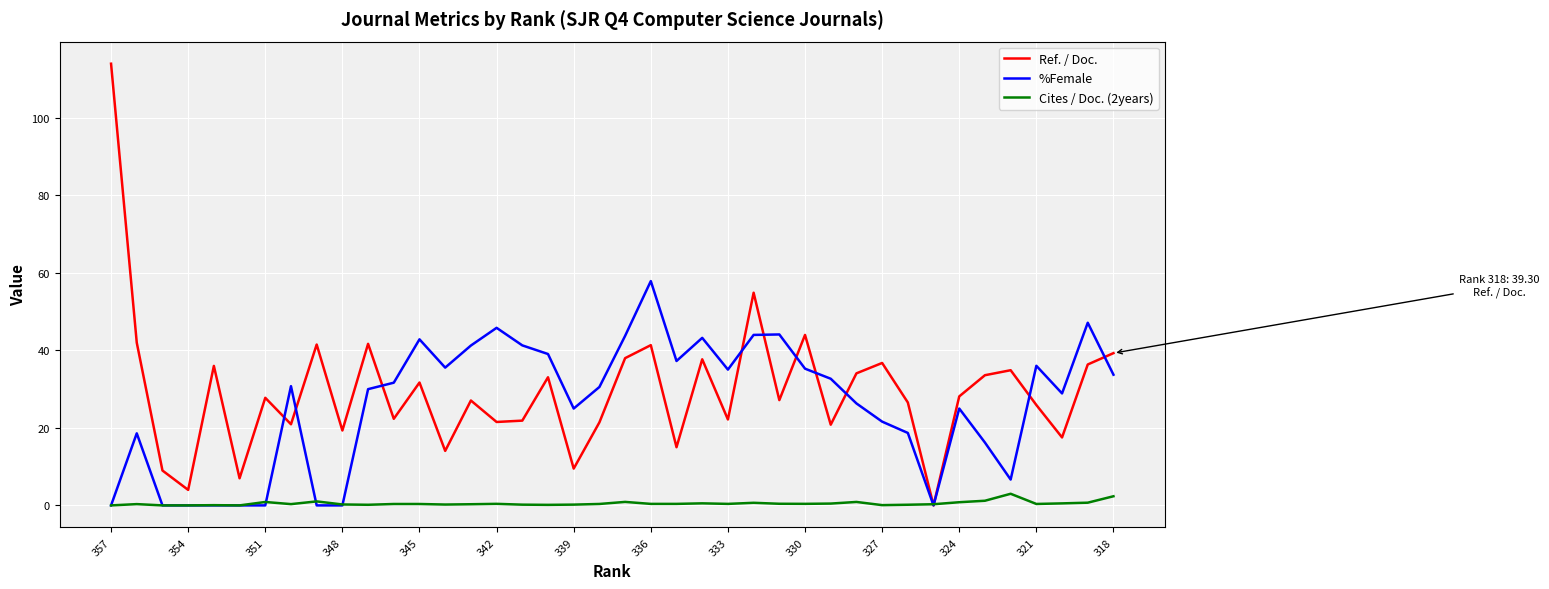

How many data points in Cites / Doc. (2years) are above 0?

36